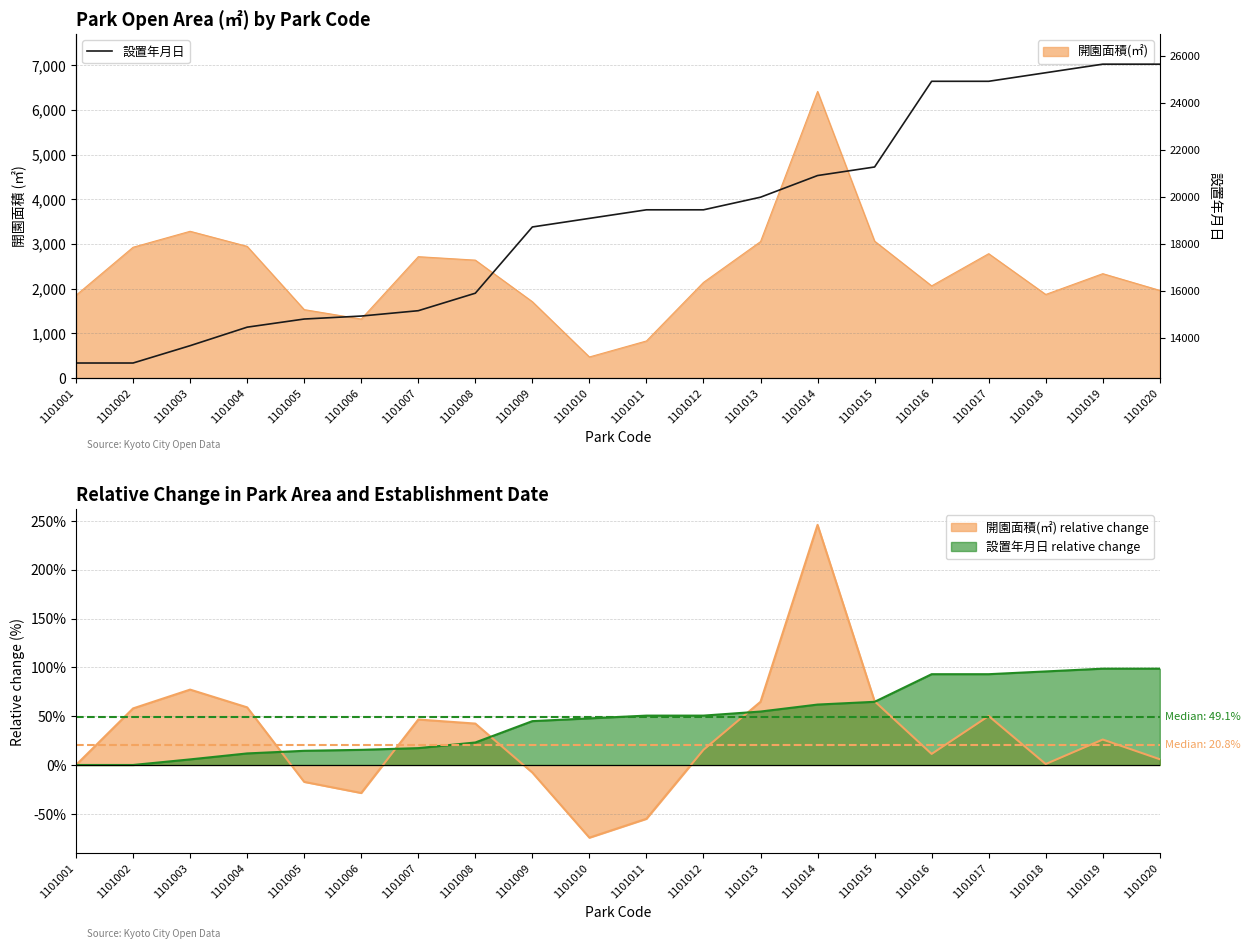

Between 1101016 and 1101020, which is larger?

1101020